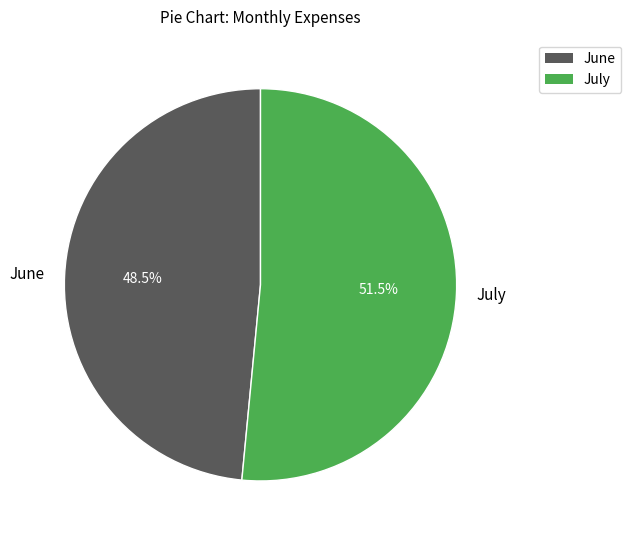

What portion of the pie excludes July?

48.5%